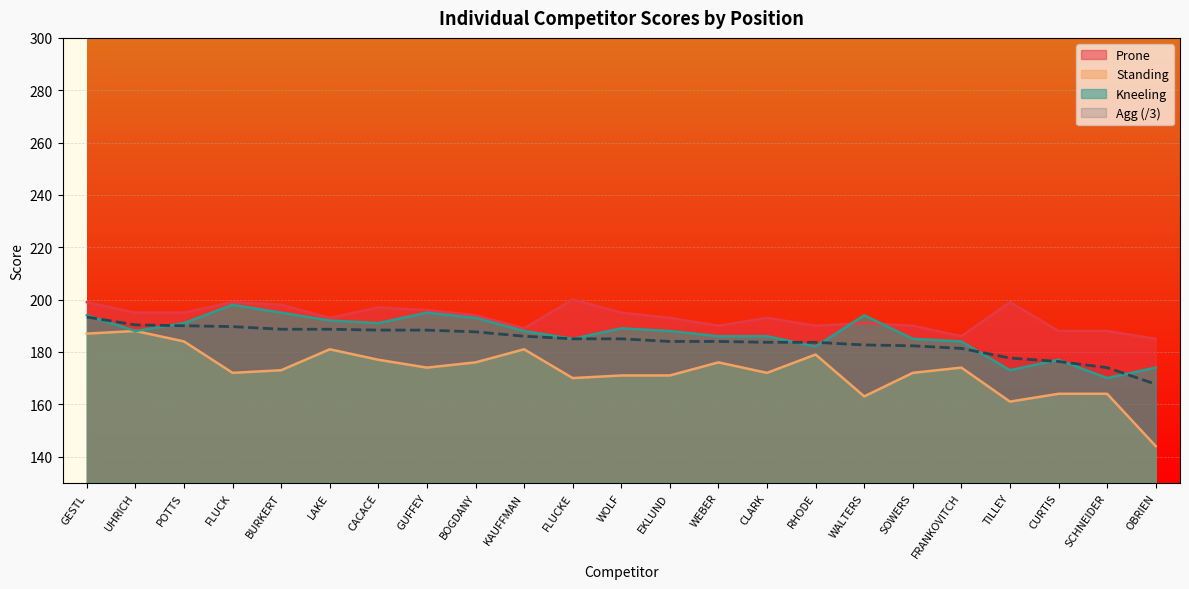

How many data points does each series have?

23